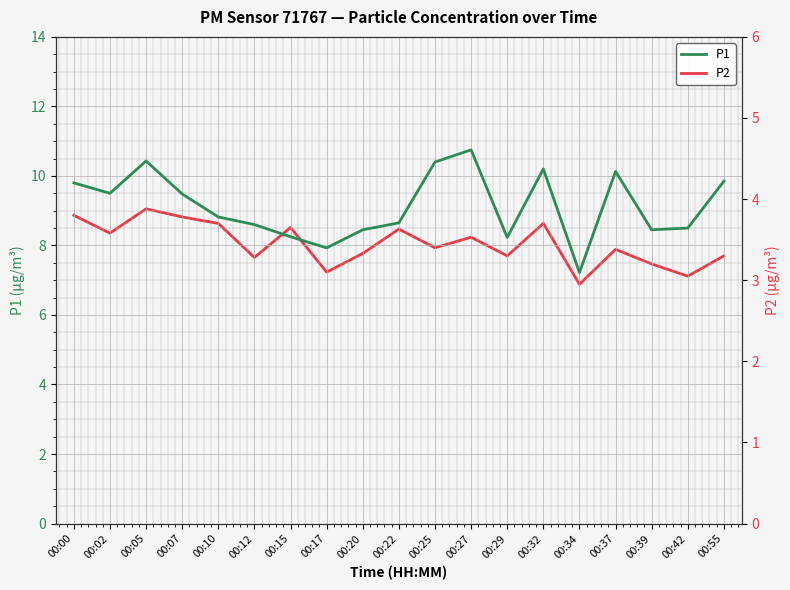

What are all the series names shown in the legend?

P1, P2